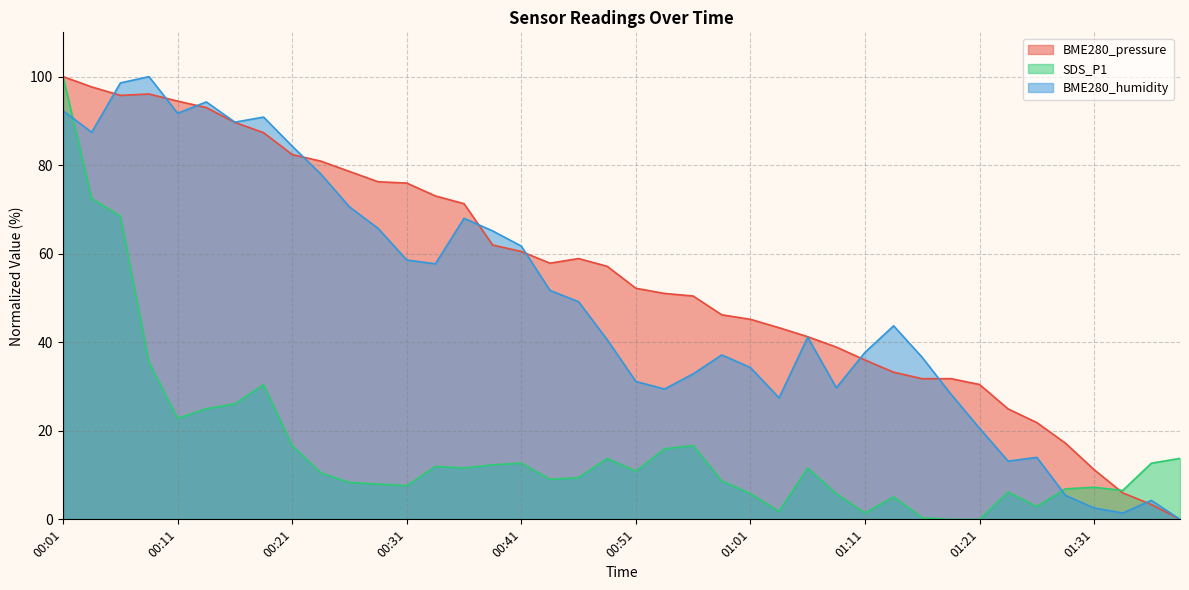

What is the difference between the BME280_humidity values at 00:31 and 00:26?

12.0